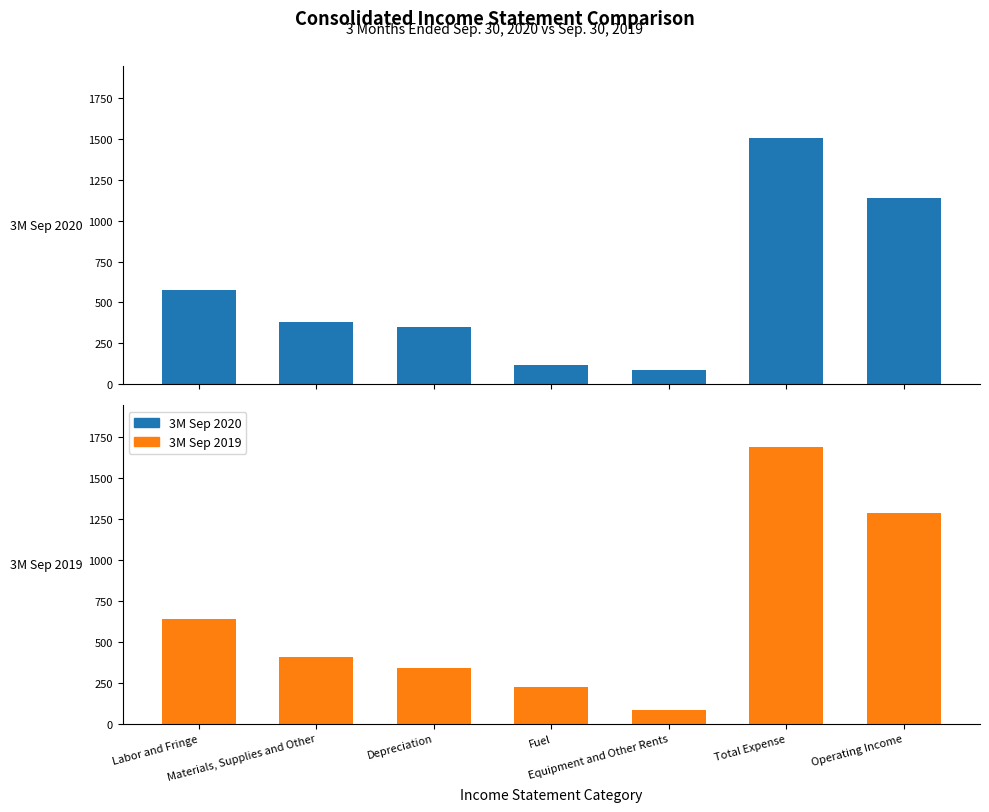

What is the maximum value shown in the chart?

1691